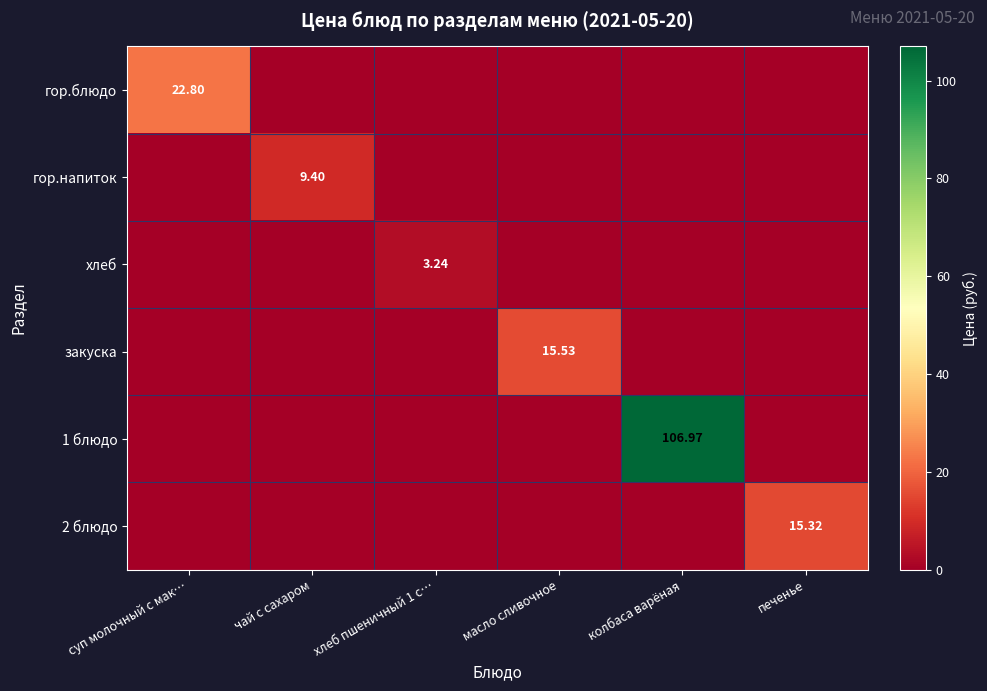

At how many categories does at least one series exceed 39?

1